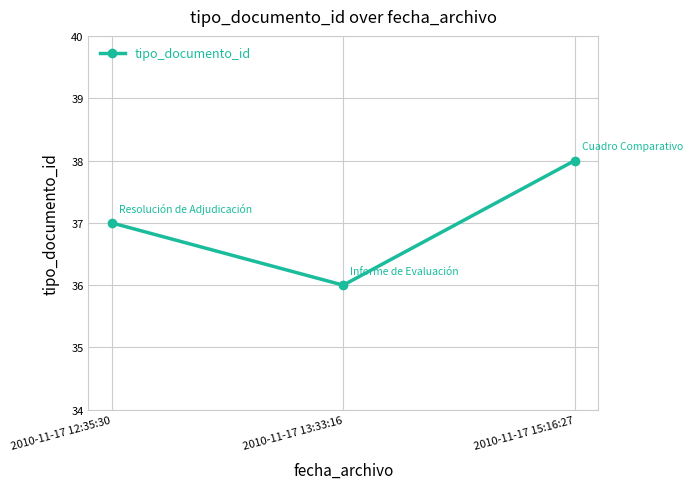

What is the average value?

37